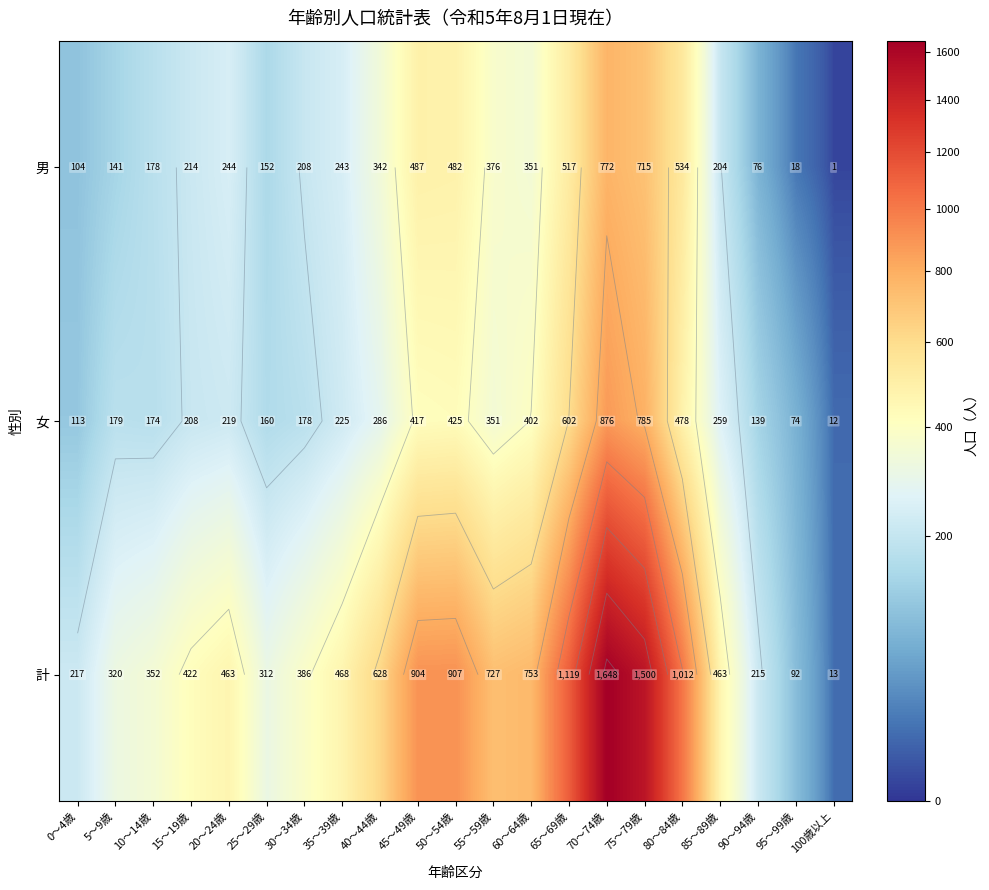

Between 15～19歳 and 100歳以上, which series saw the biggest shift?

計